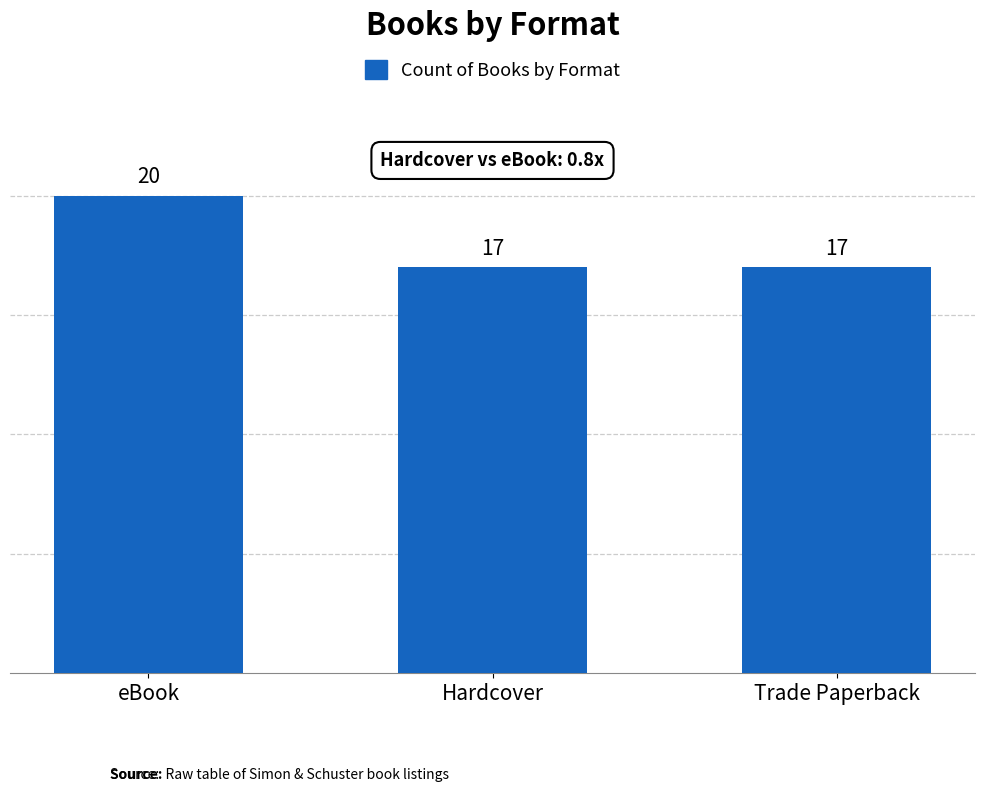

What position from the right is Trade Paperback?

1